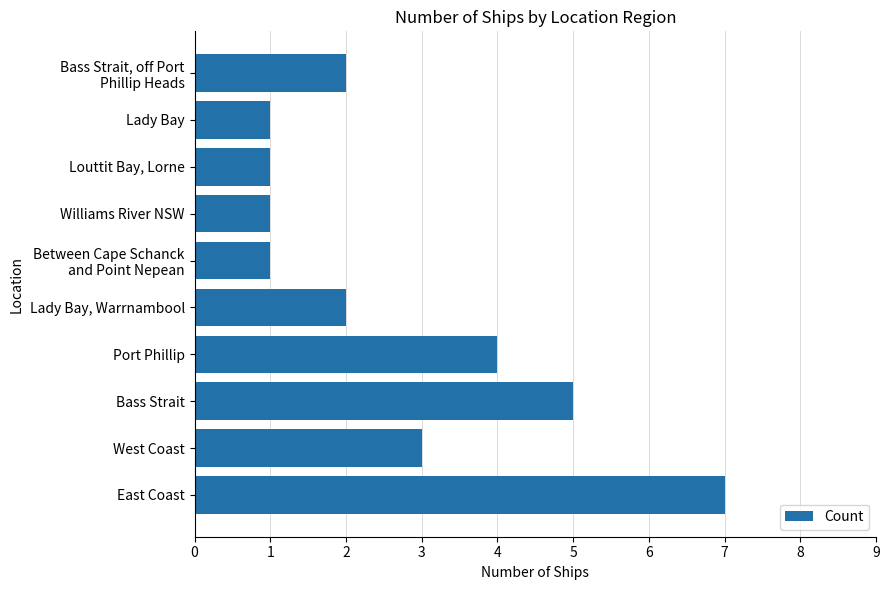

Reading bottom to top, list all the values displayed in this chart.

7	3	5	4	2	1	1	1	1	2